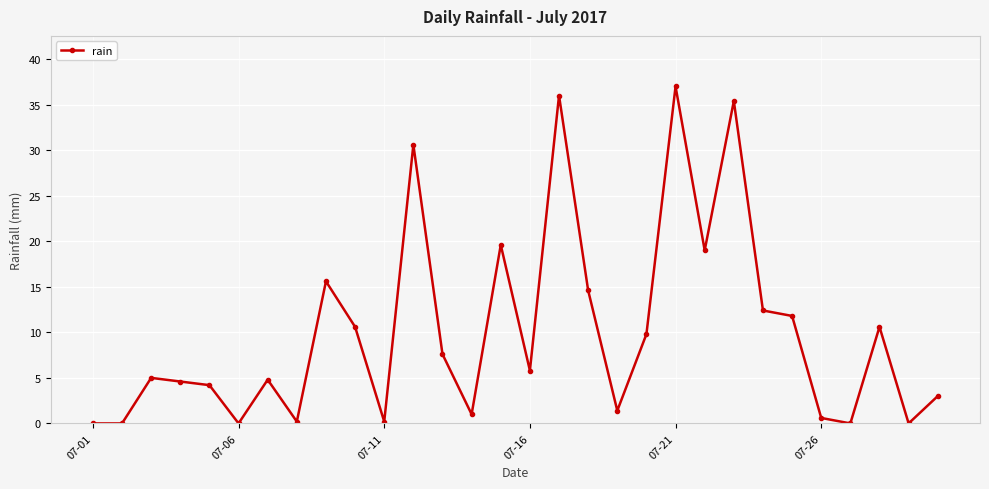

What is the greatest value displayed?

37.0